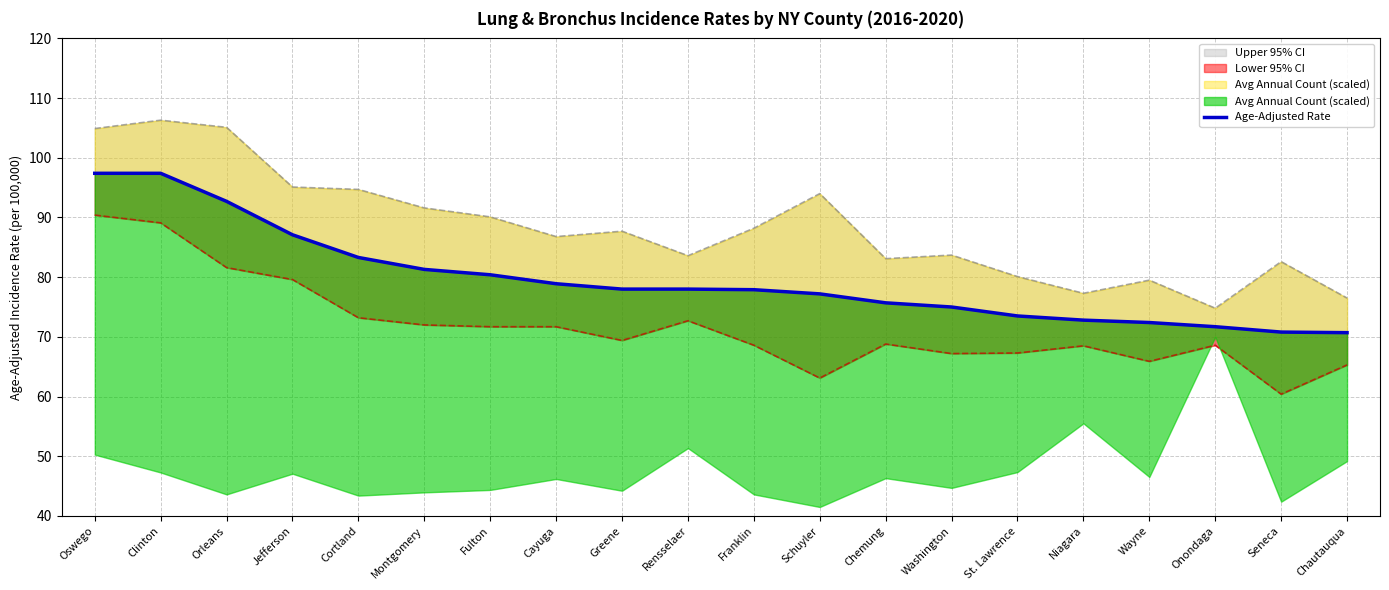

What is the ratio of the value at Fulton to the value at Jefferson?

0.9